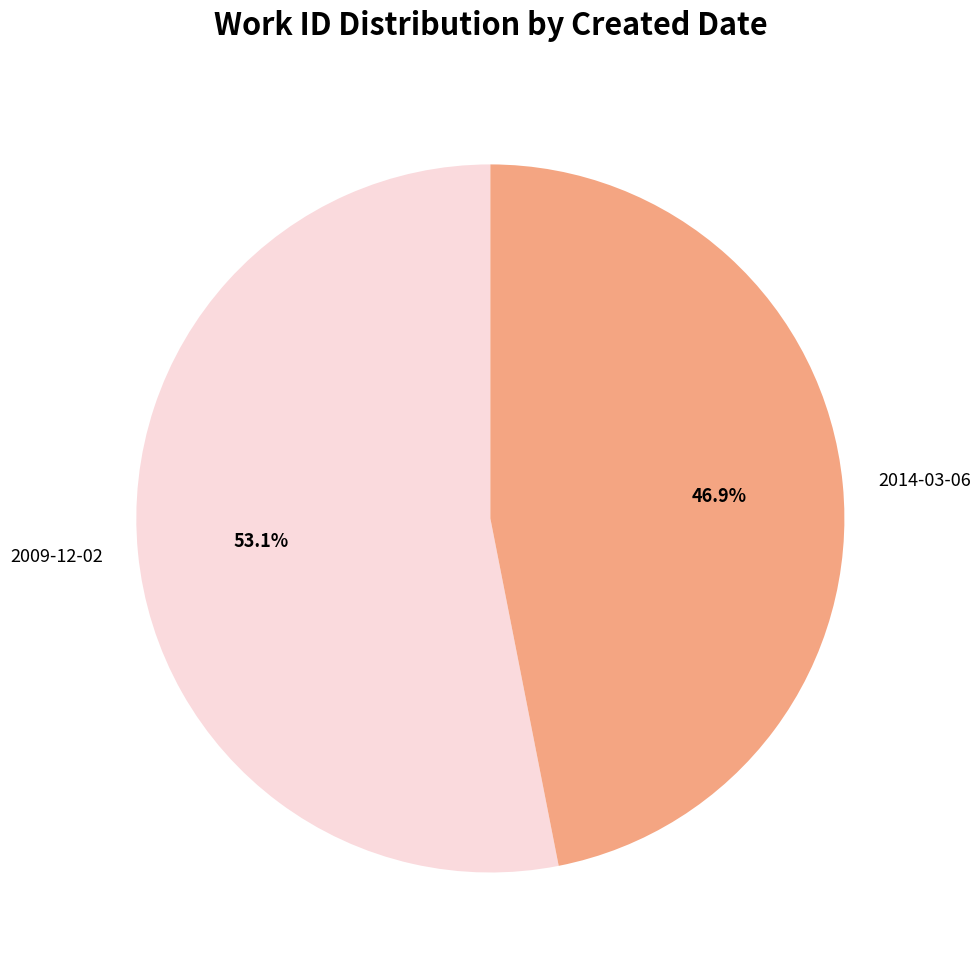

The 2014-03-06 slice represents 39% of the pie. True or false?

False